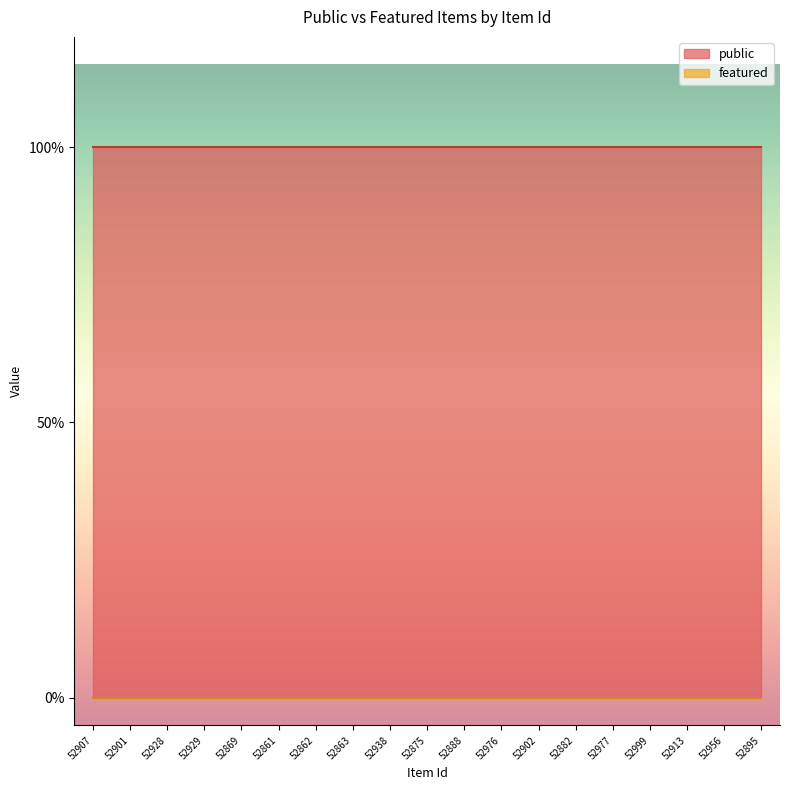

What position from the left is 52902?

13